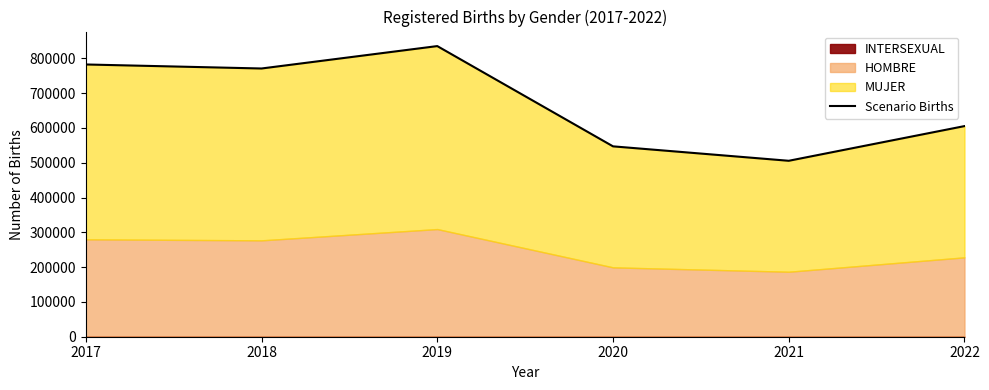

Is it true that the value at 2022 is 250462?

False